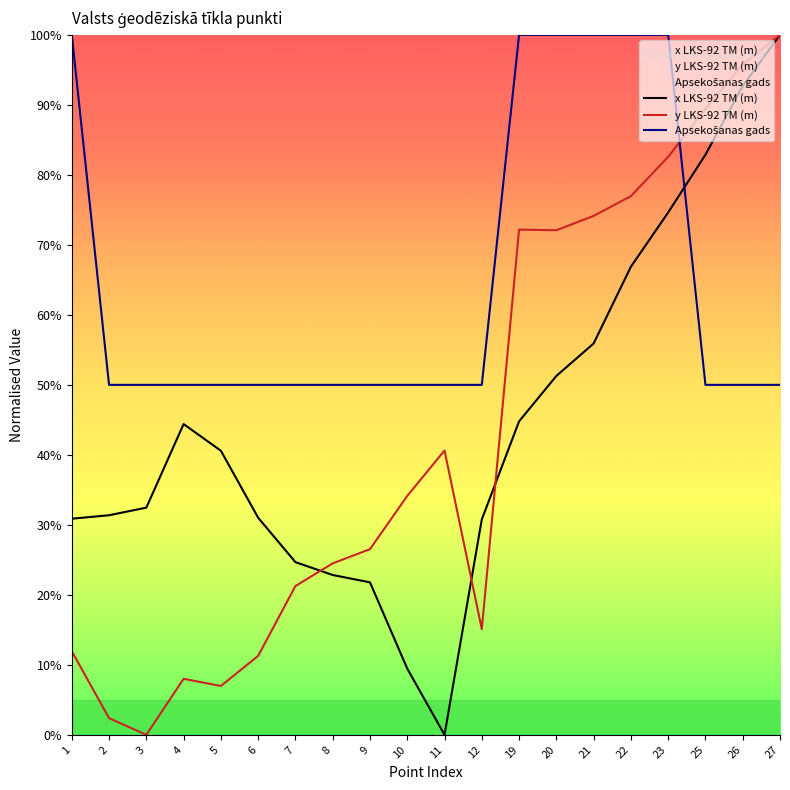

How many data points in y_coords are above 34?

10